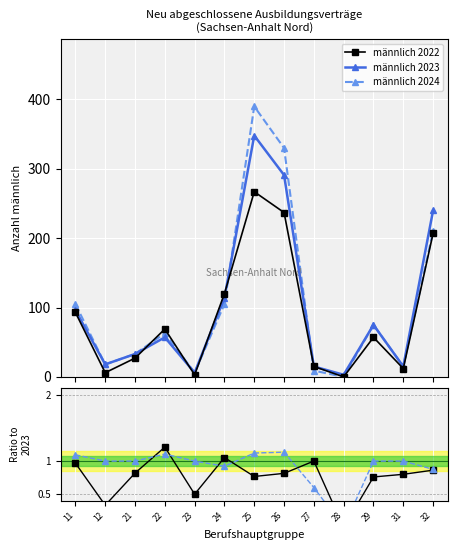

In männlich 2023, how many points are lower than both neighbors (excluding endpoints)?

4